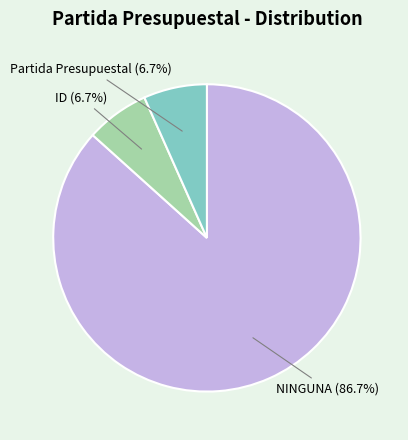

To the nearest percent, what is the average slice percentage?

33%